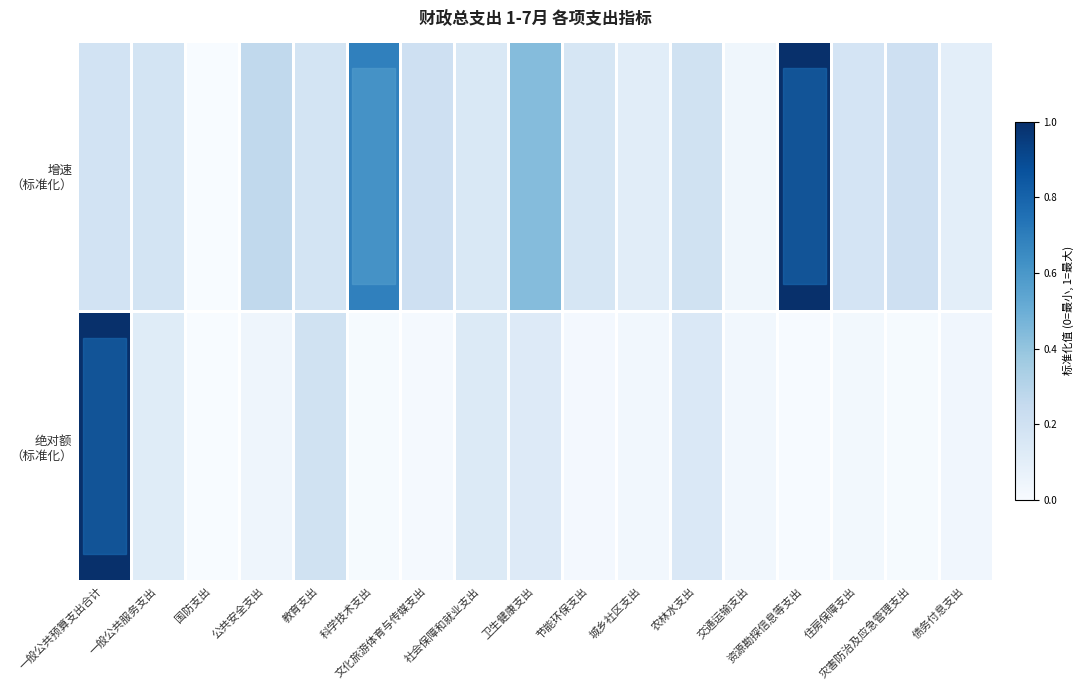

At which category is the sum across all series the highest?

一般公共预算支出合计